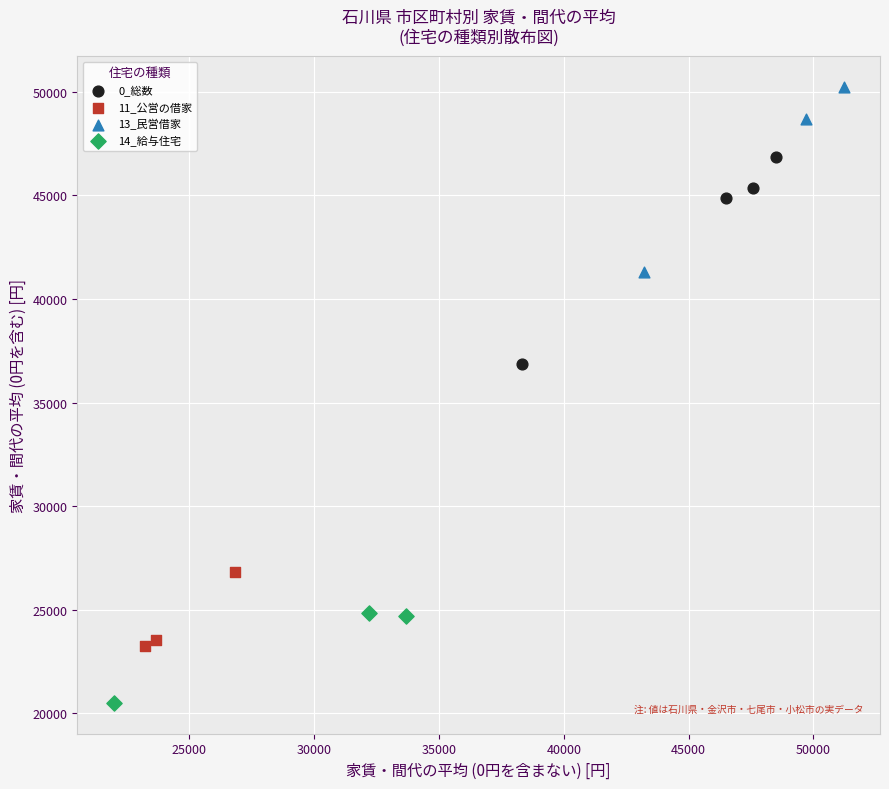

Which series reaches the maximum Y coordinate?

13_民営借家